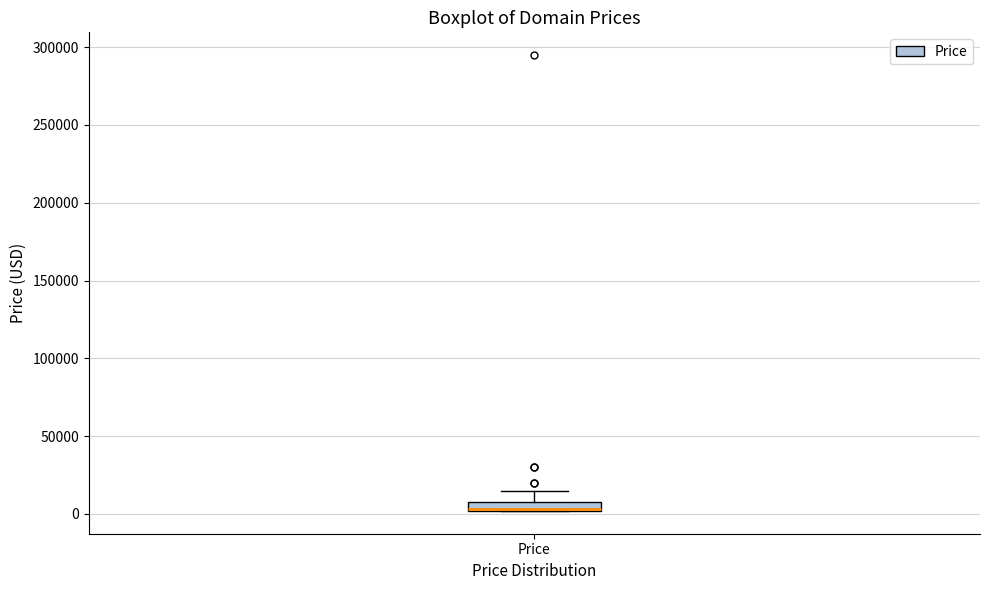

Where does the upper whisker of the box for Price end on the y-axis? The values are not printed on the chart, so give them approximately, as read against the axis.

15000